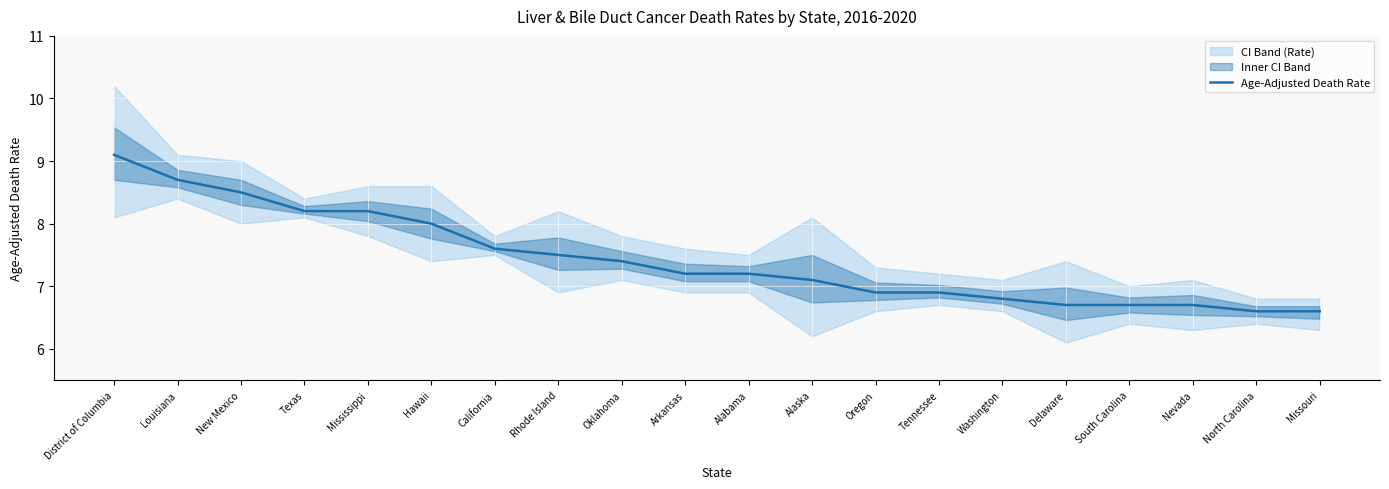

Reading left to right, what are all the values shown in this chart?

District of Columbia=9.1	Louisiana=8.7	New Mexico=8.5	Texas=8.2	Mississippi=8.2	Hawaii=8.0	California=7.6	Rhode Island=7.5	Oklahoma=7.4	Arkansas=7.2	Alabama=7.2	Alaska=7.1	Oregon=6.9	Tennessee=6.9	Washington=6.8	Delaware=6.7	South Carolina=6.7	Nevada=6.7	North Carolina=6.6	Missouri=6.6